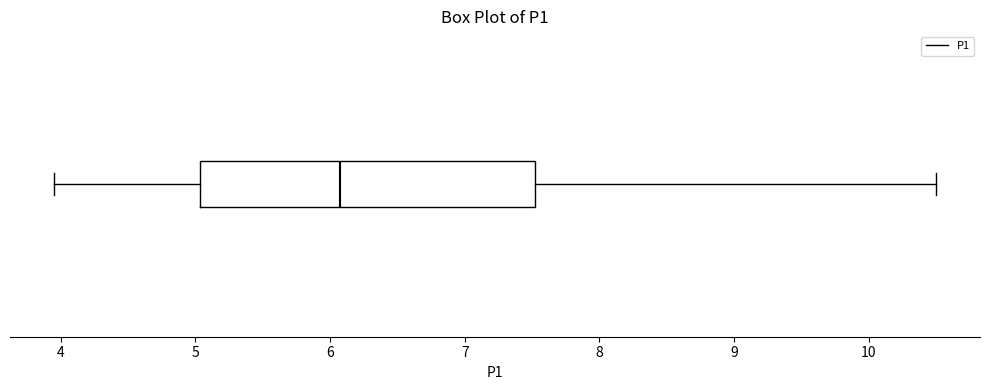

Read this box plot against the x-axis: the position of the median line, the range covered by the box, and the ends of both whiskers. The values are not printed on the chart, so give them approximately, as read against the axis.

median 6.1, box 5.0 to 7.5, whiskers 4.0 to 10.5